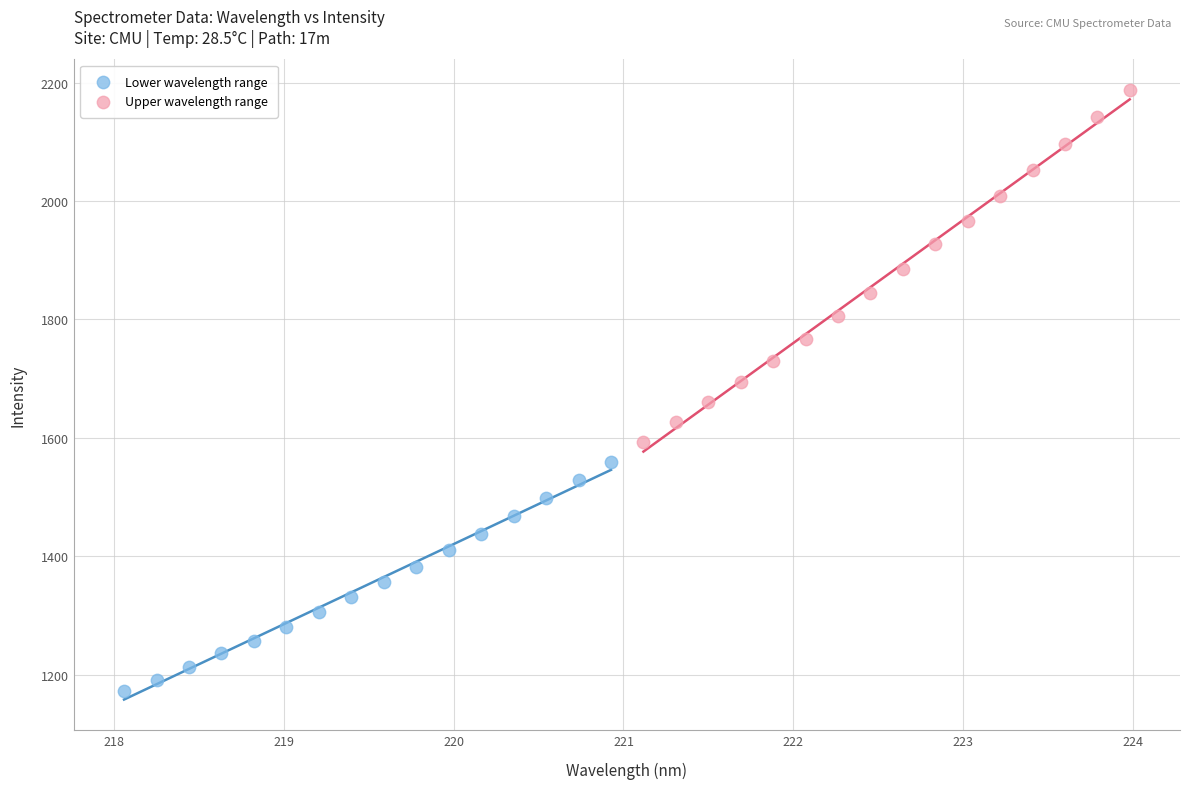

Which series has the largest Y range (max minus min)?

Upper wavelength range